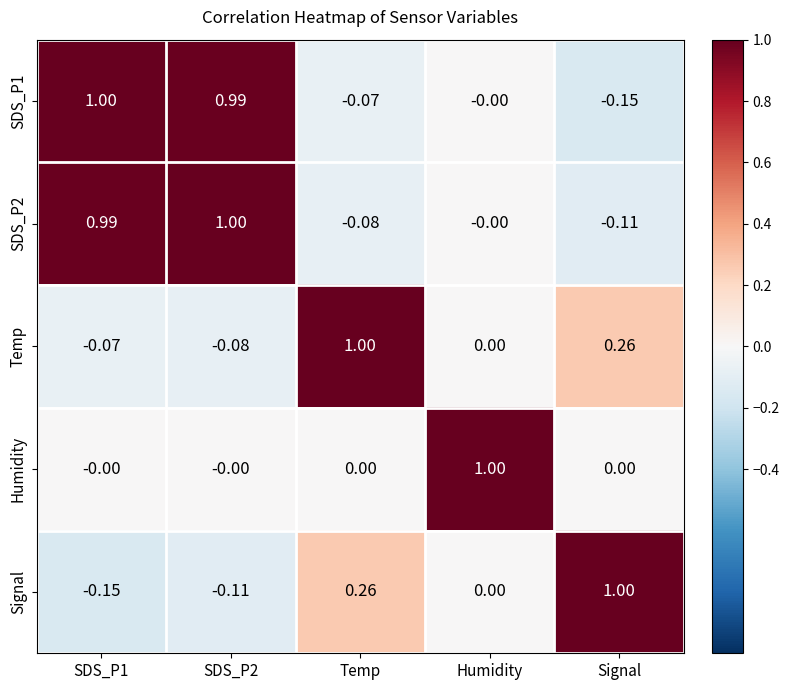

At which label is Temp closest to 0?

Humidity